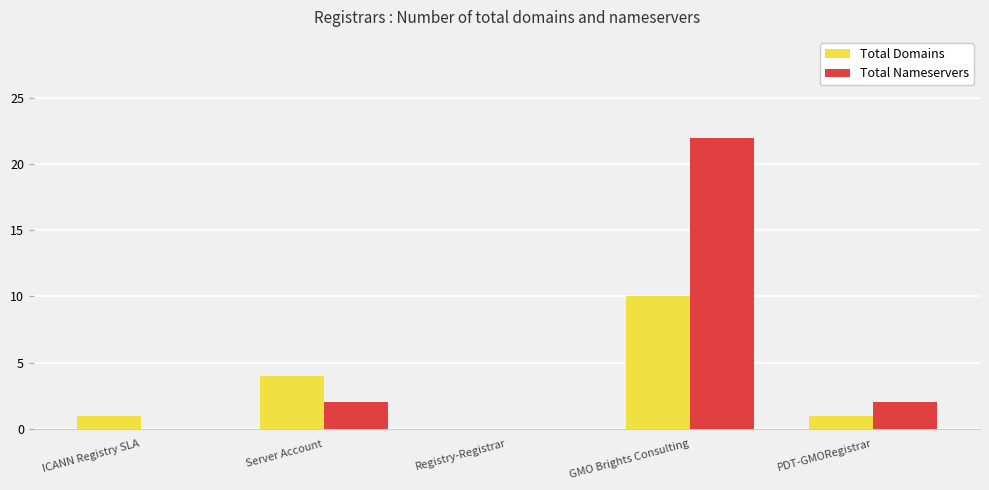

The value of Total Domains at GMO Brights Consulting is 10. True or false?

True